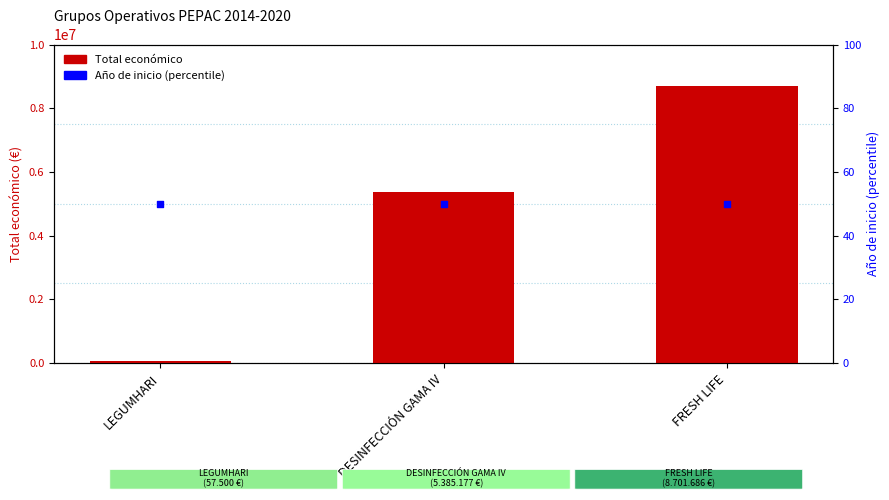

What are all the series names shown in the legend?

Total económico, Año de inicio (percentile)